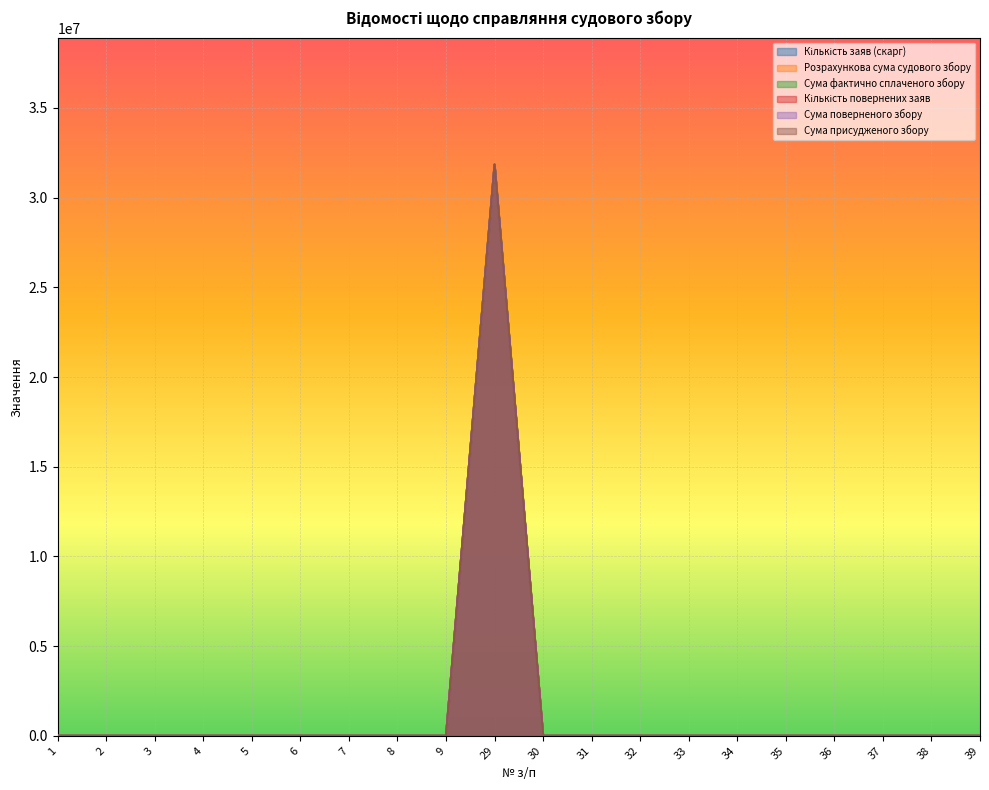

Where is Кількість заяв (скарг) nearest to the value 15920296?

1